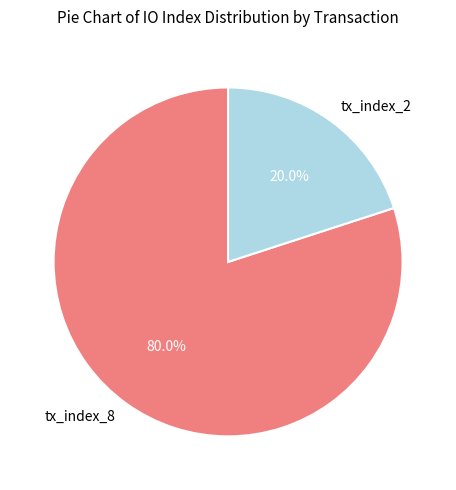

To the nearest percent, what percentage of the pie is tx_index_8?

80%